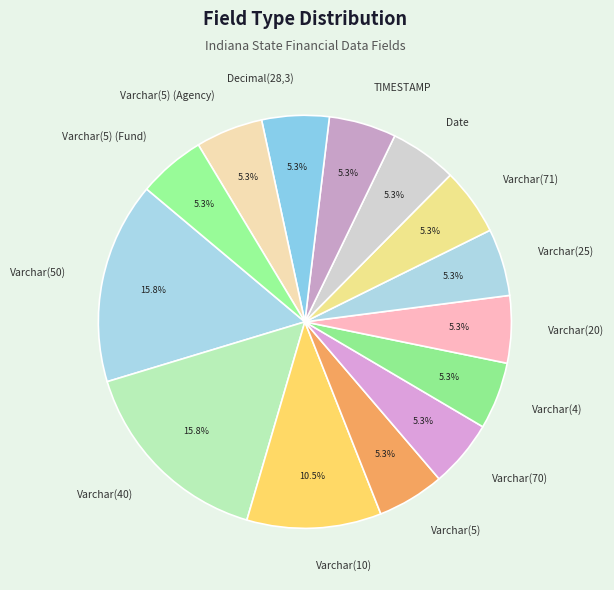

Is there any slice that represents more than half of the pie?

No